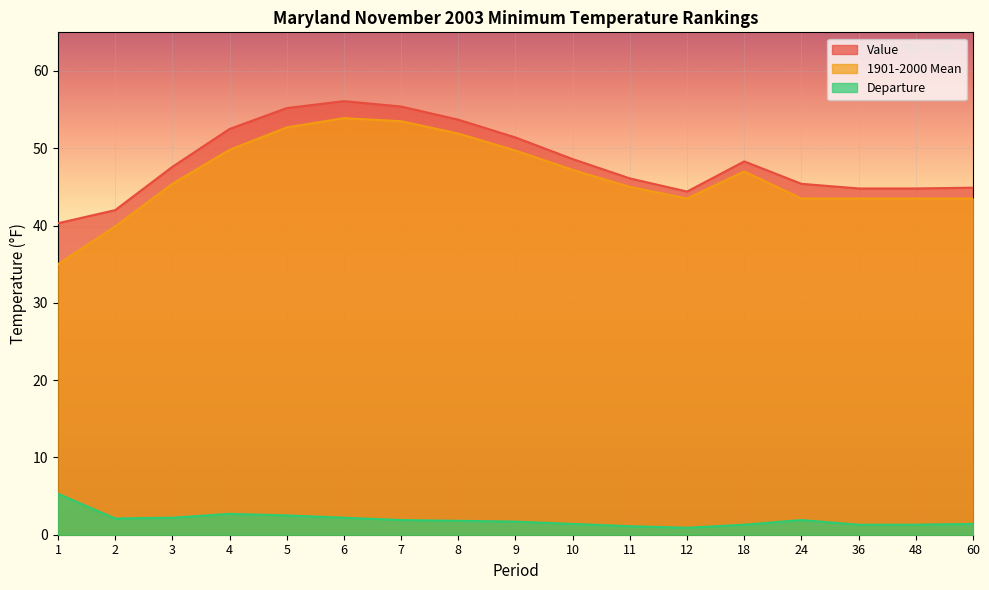

What is the value of the Departure point at the 3rd from the left?

2.2